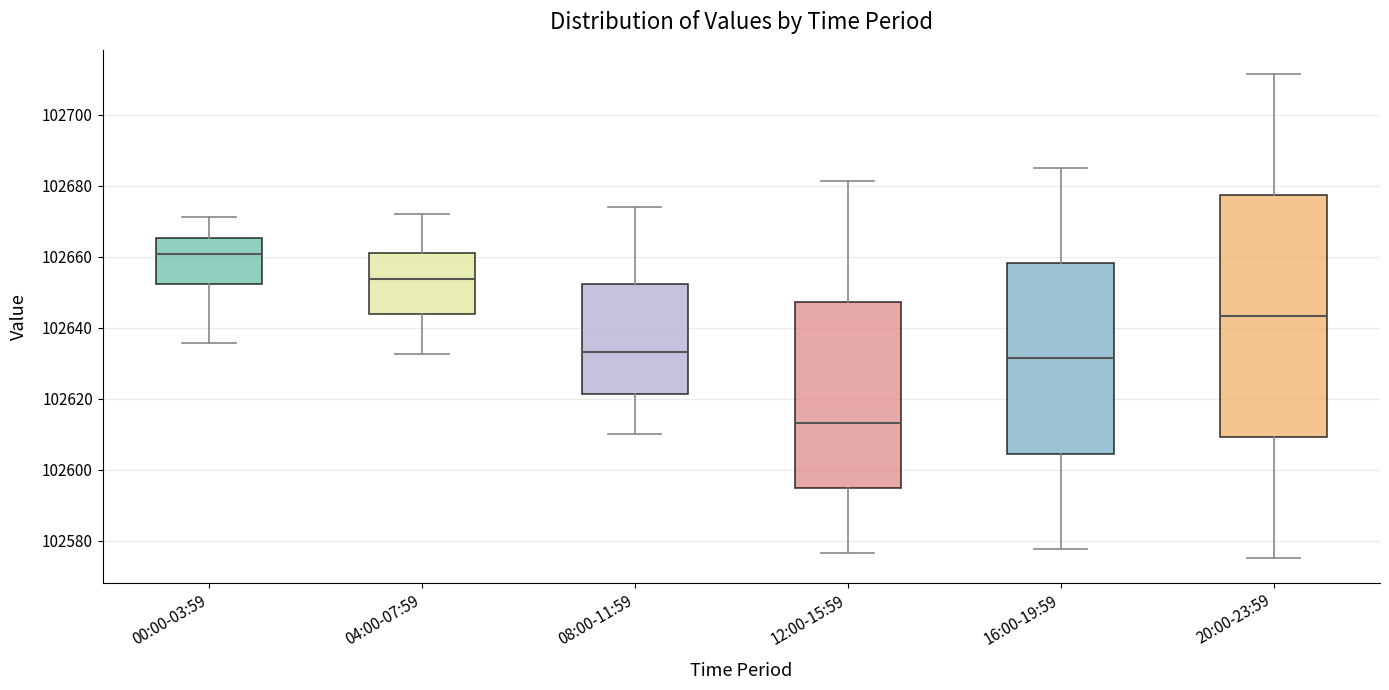

Comparing the boxes themselves (not the whiskers), which one is the tallest?

20:00-23:59